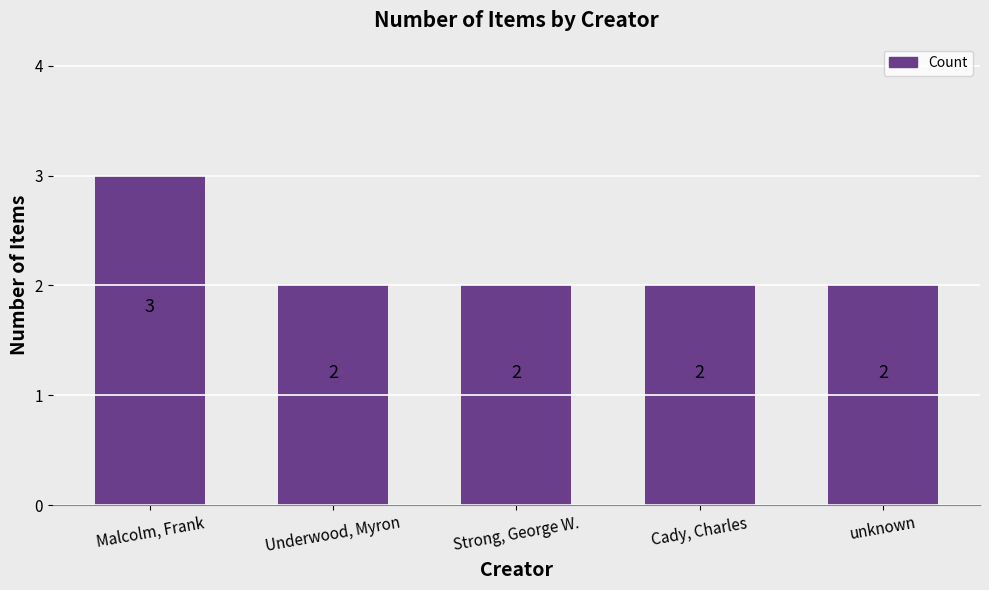

How many bars are there in total?

5